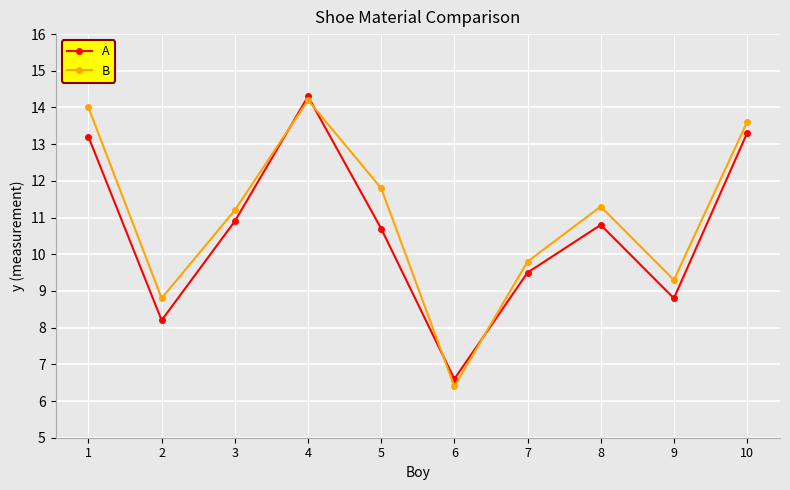

What is the difference between the A values at 10 and 1?

0.1